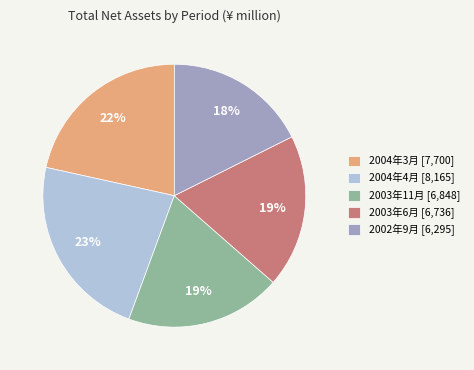

What percentage is the 2002年9月 slice, to the nearest percent?

18%